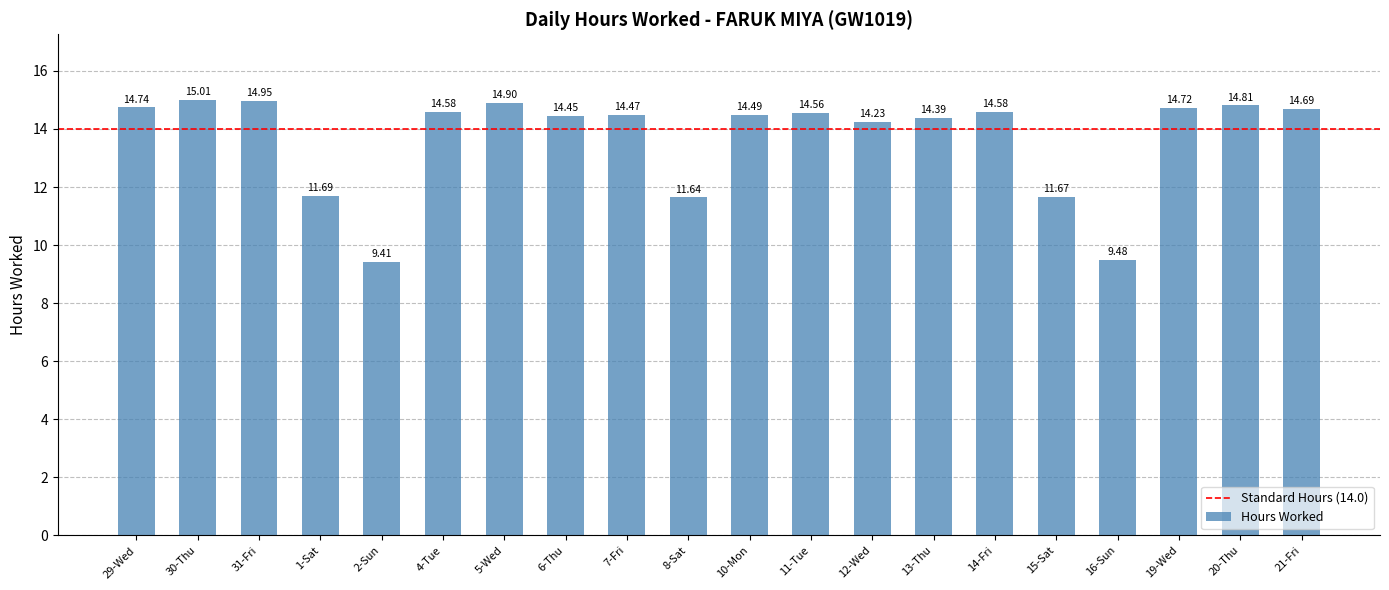

What value does the data have at 4-Tue?

14.6